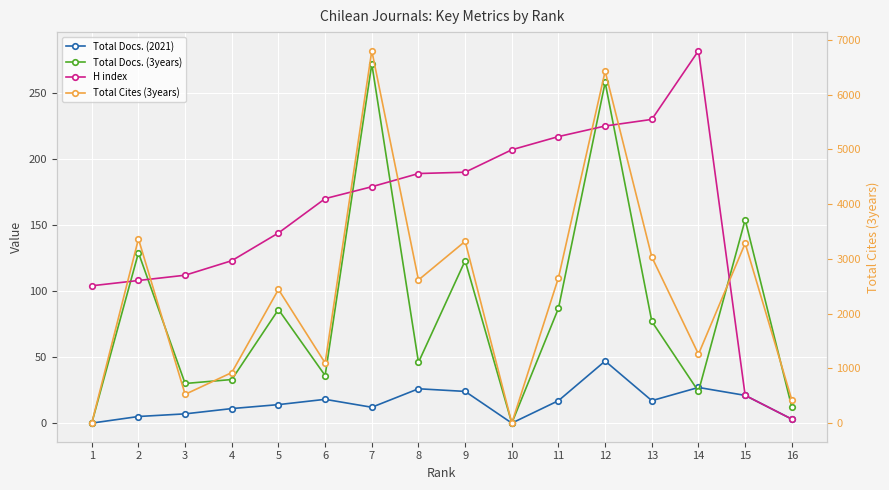

What is the sum of the Total Docs. (2021) values at 6 and 13?

35